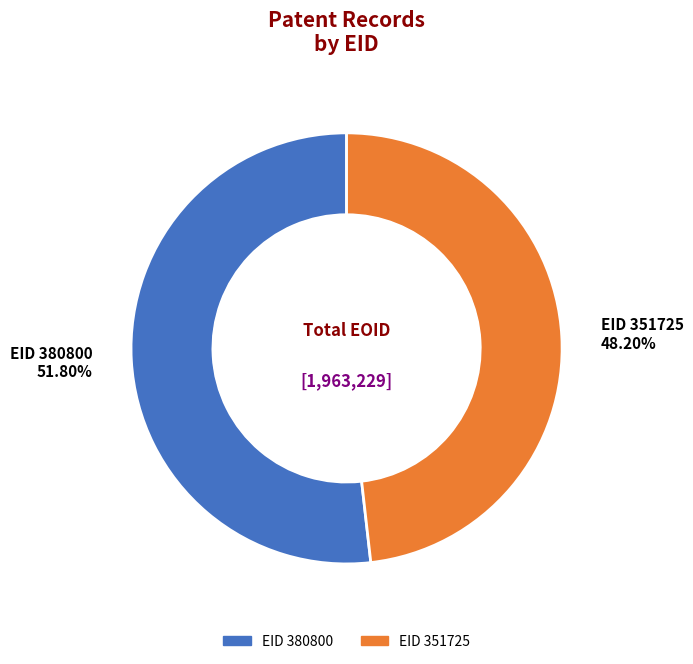

Does any single category account for the majority?

Yes